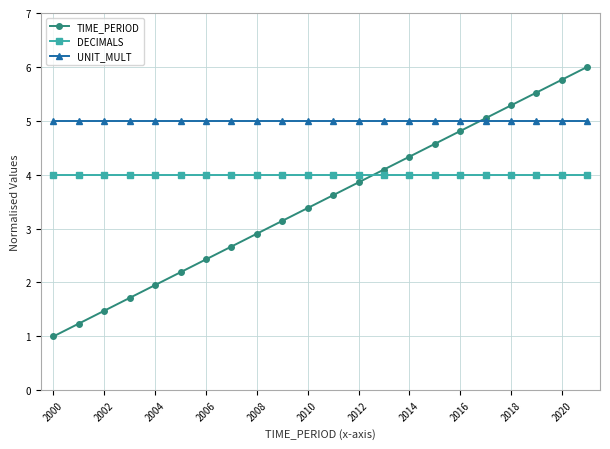

True or false: TIME_PERIOD has more than 1 points higher than both neighbors.

False